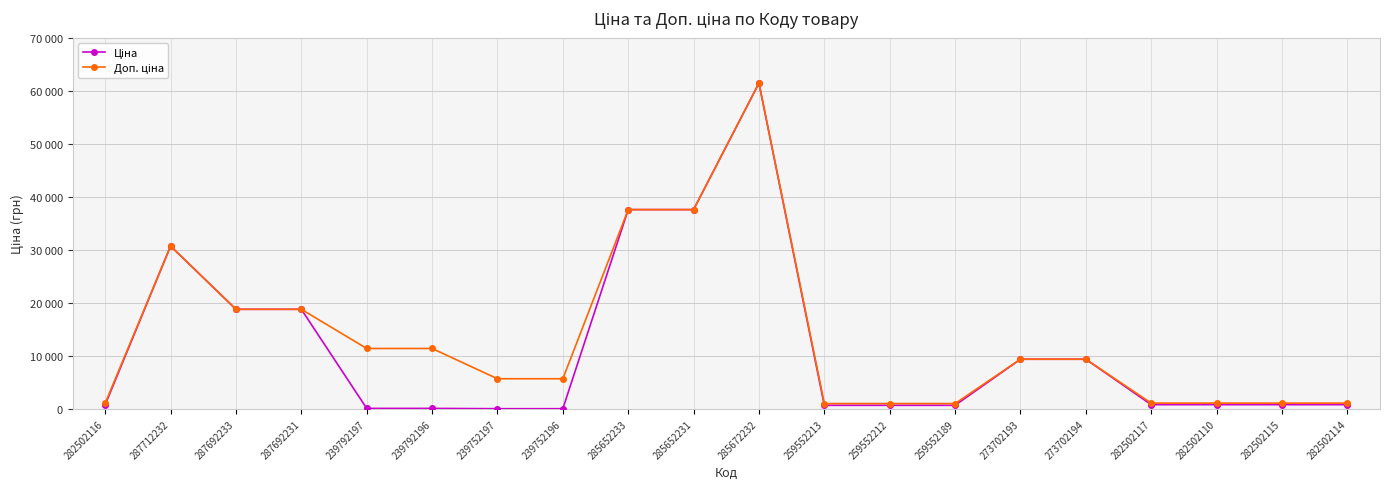

Is this an area chart (filled region under the line)?

No